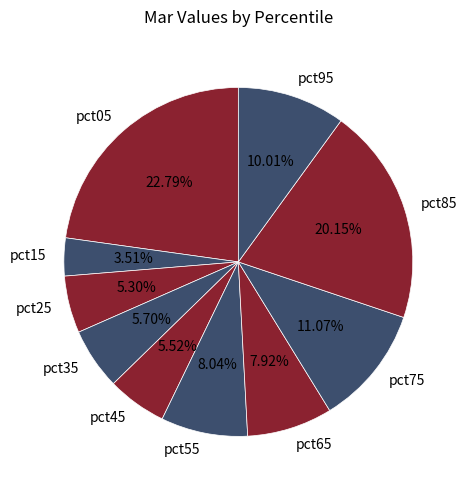

What percentage do pct65 and pct25 together represent?

13.2%